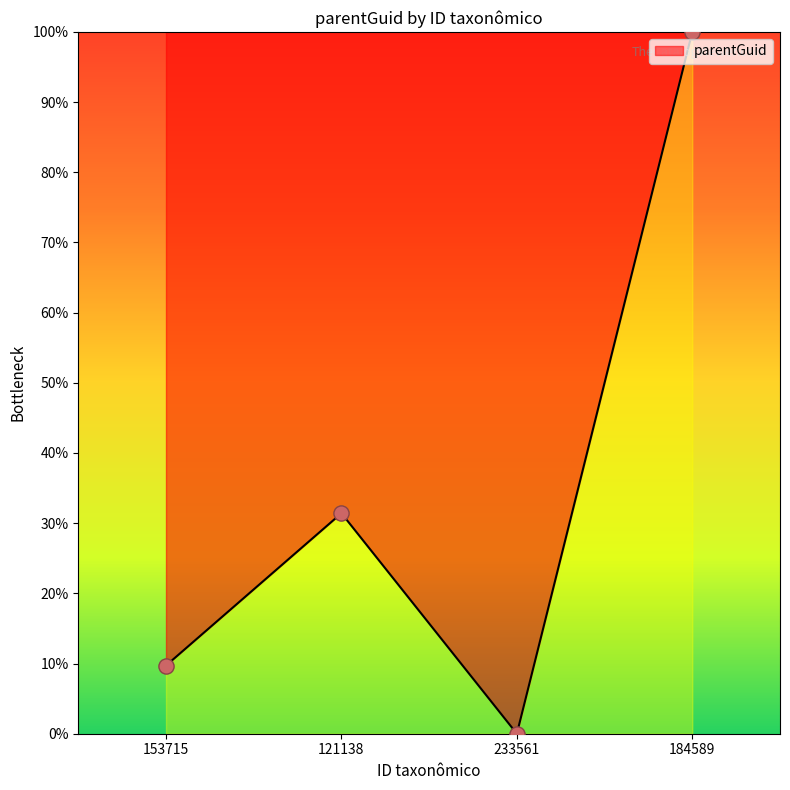

Between 121138 and 233561, which is larger?

121138